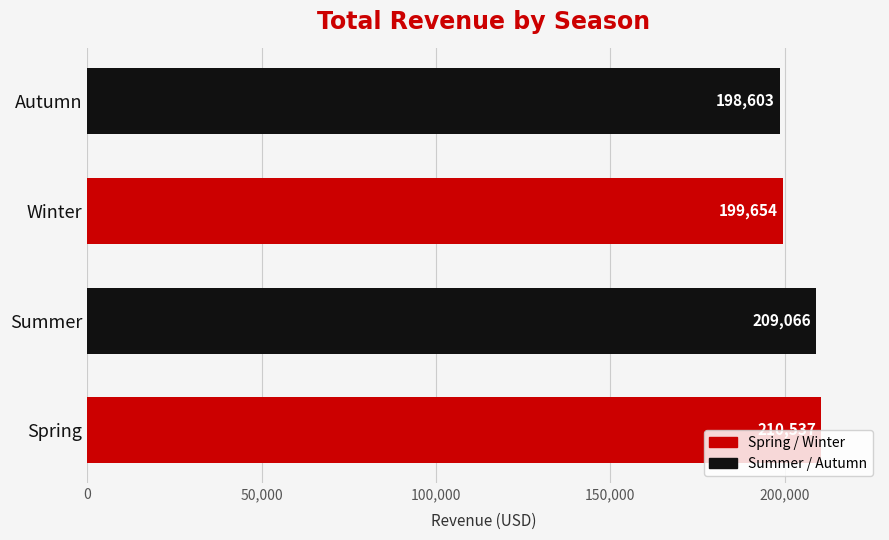

True or false: the data shows 210536.6 at Spring.

True